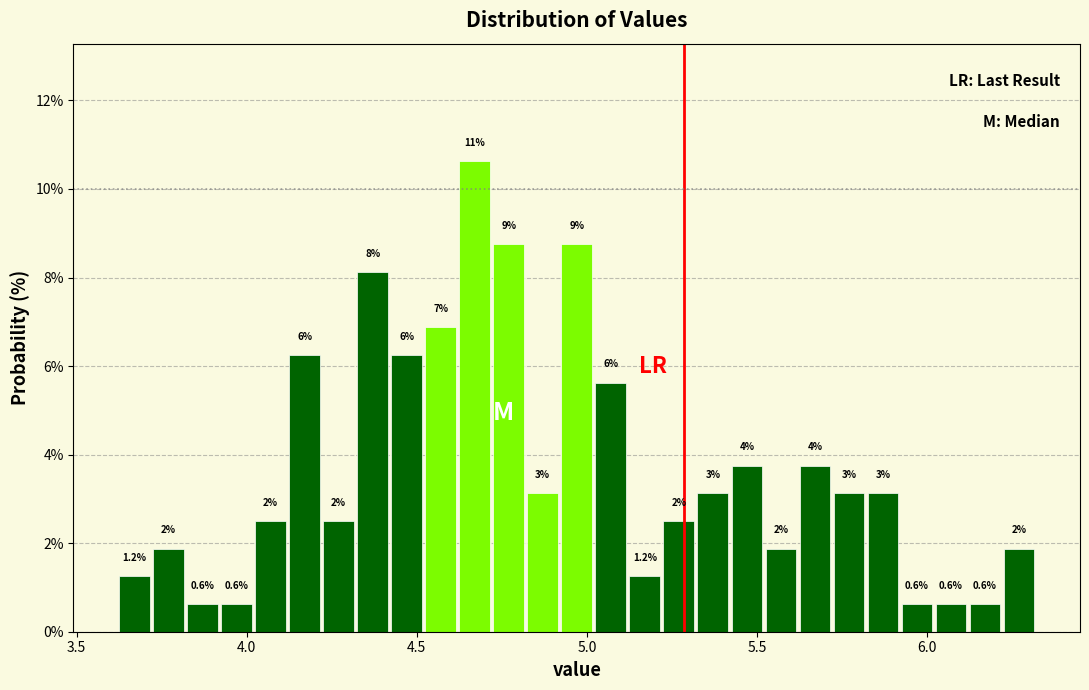

Read against the x-axis, roughly where is the centre of the tallest bar?

4.65